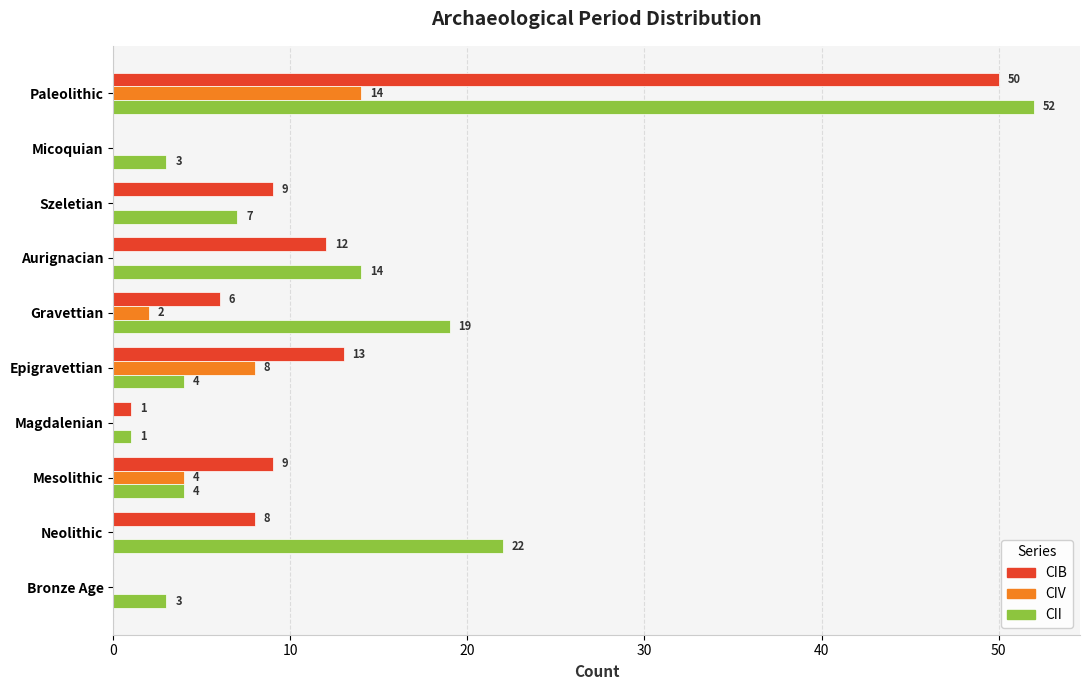

Which series has the largest total across all categories?

CII